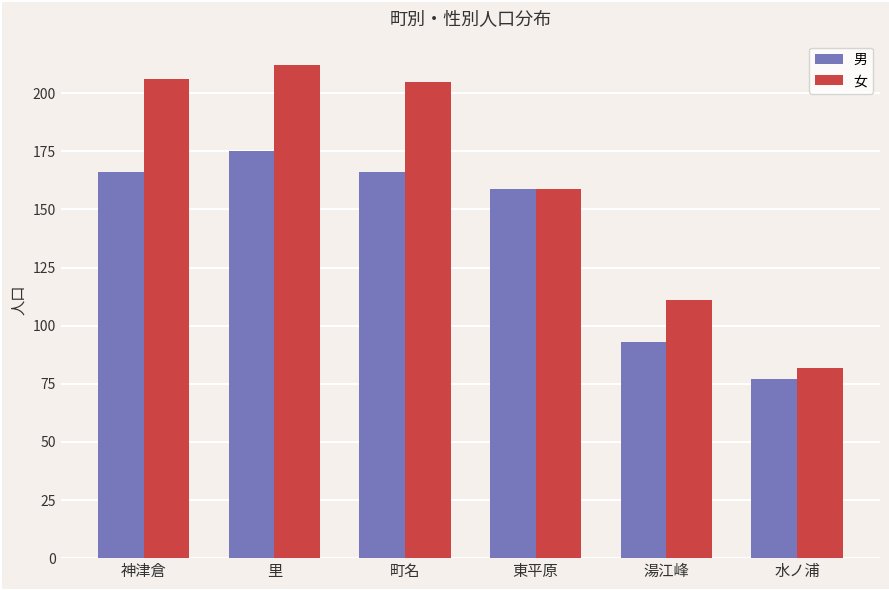

What is the minimum value shown in the chart?

77